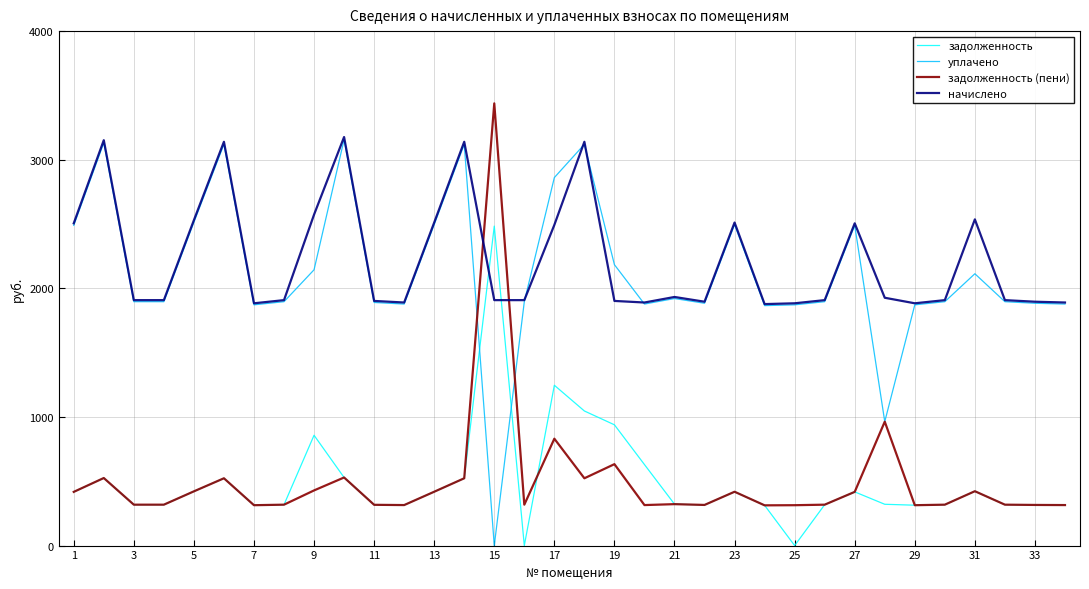

What is the maximum value shown in the chart?

3438.2